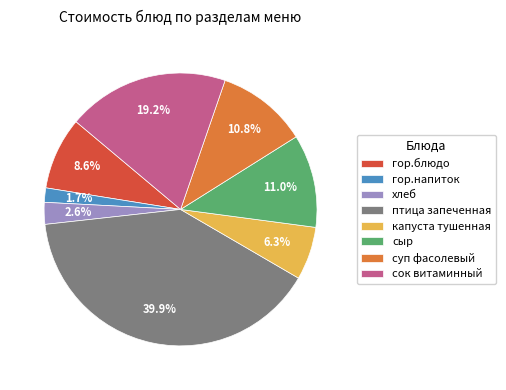

Is the sum of сок витаминный and капуста тушенная greater than half?

No